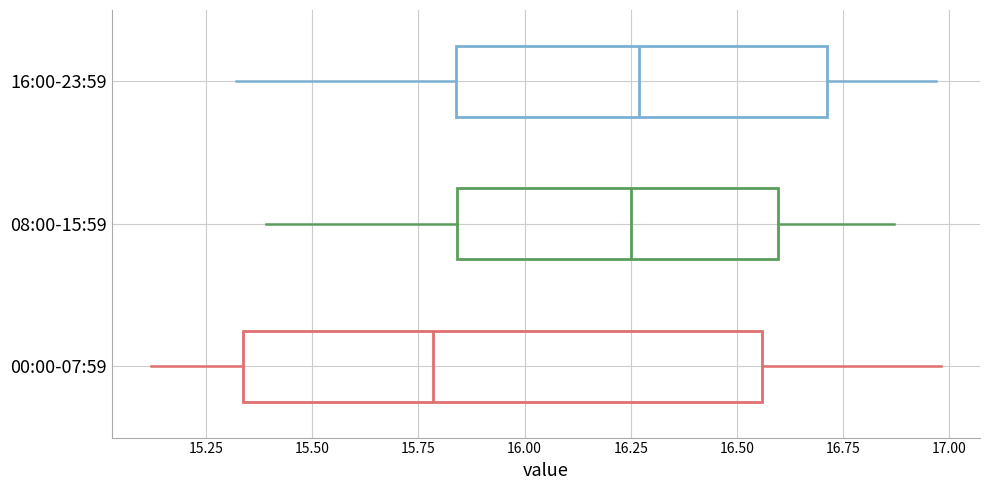

Reading bottom to top, read every box against the x-axis: the position of its median line, the range the box covers, and the ends of its whiskers. The values are not printed on the chart, so give them approximately, as read against the axis.

00:00-07:59: median 15.80, box 15.35 to 16.55, whiskers 15.10 to 17.00
08:00-15:59: median 16.25, box 15.85 to 16.60, whiskers 15.40 to 16.85
16:00-23:59: median 16.25, box 15.85 to 16.70, whiskers 15.30 to 16.95